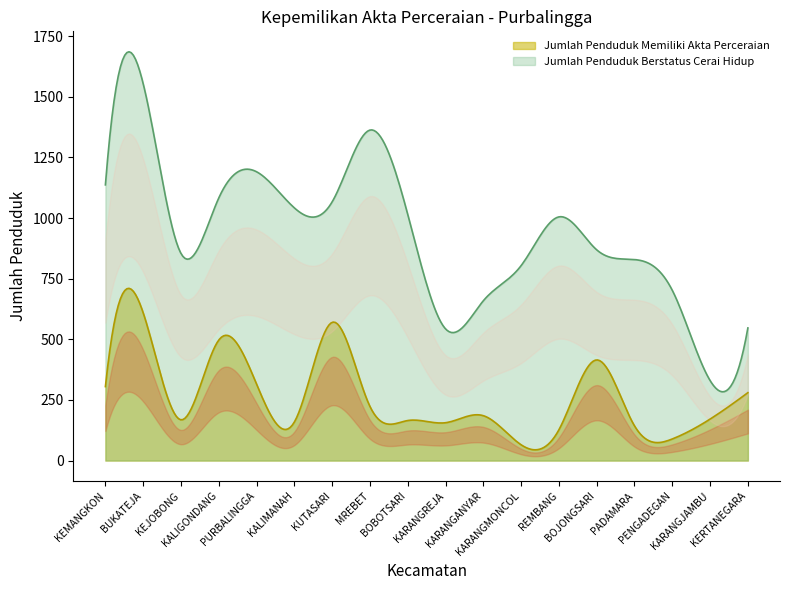

The value of Jumlah Penduduk Berstatus Cerai Hidup at KEMANGKON is 1558. True or false?

False